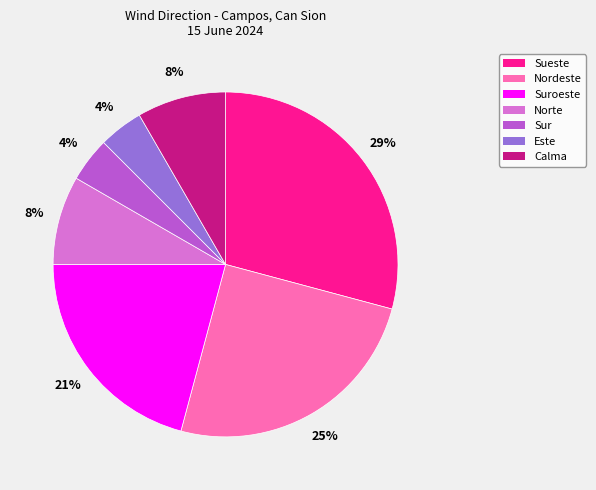

How many slices are in this pie chart?

7